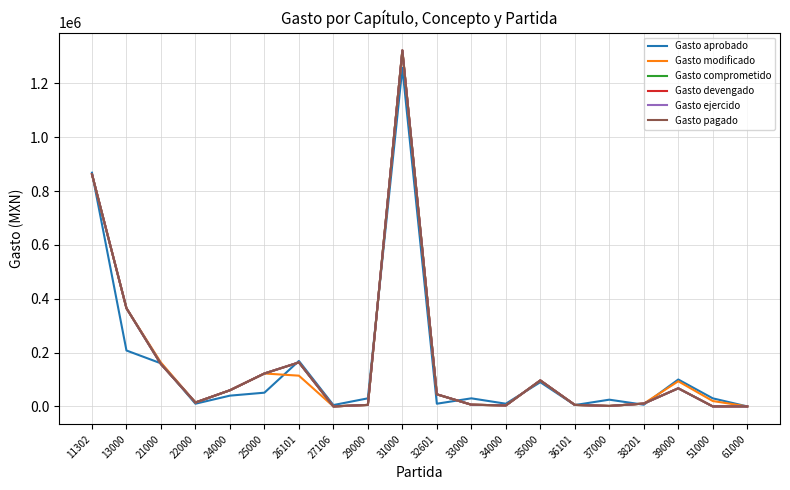

Is this an area chart (filled region under the line)?

No